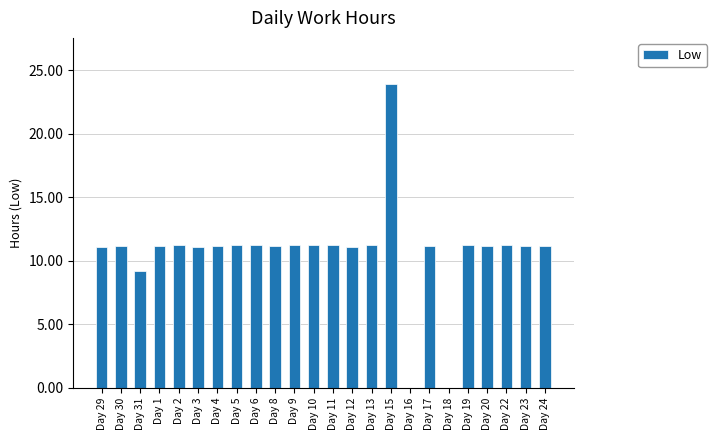

What is the sum of the values at Day 30 and Day 3?

22.3